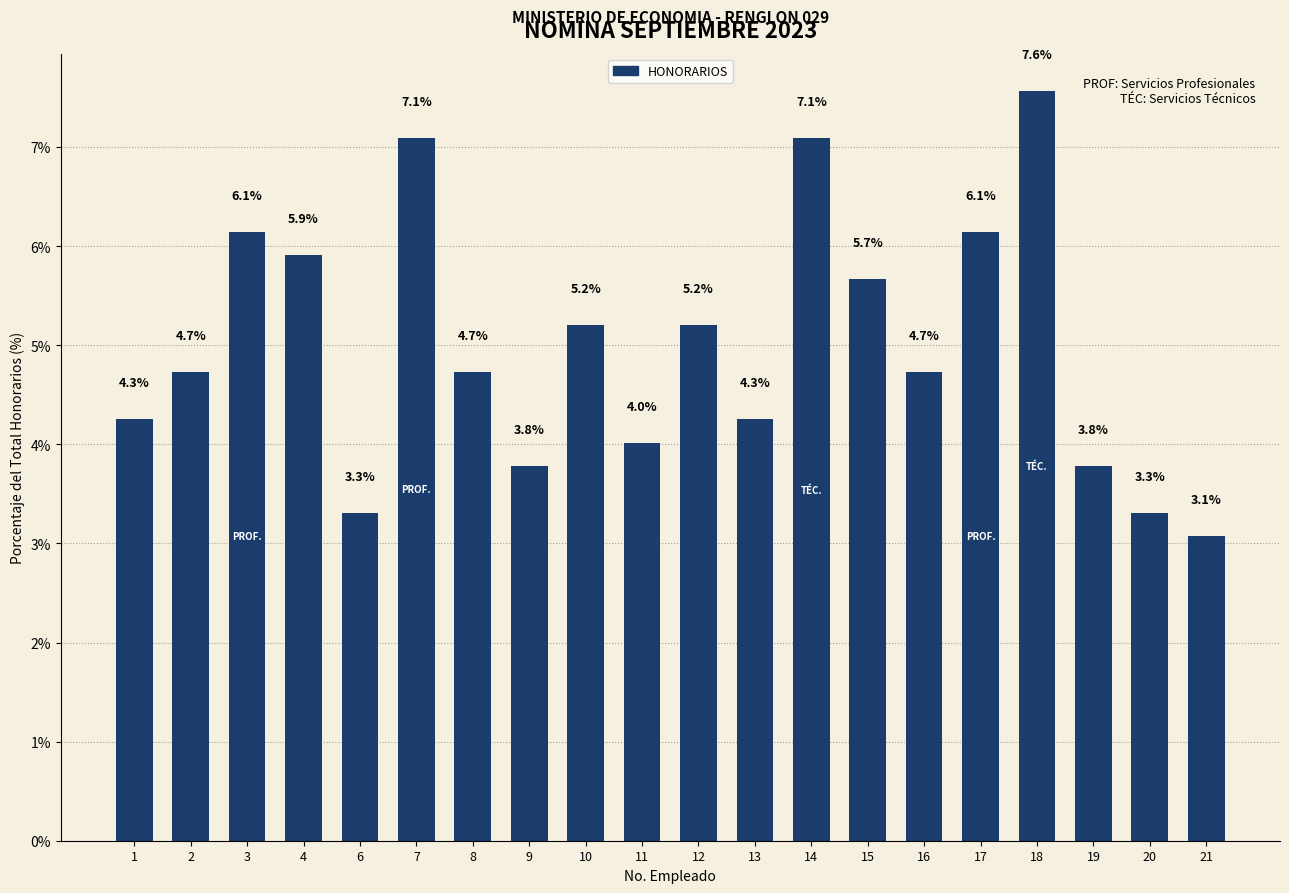

What is the average value?

5.0